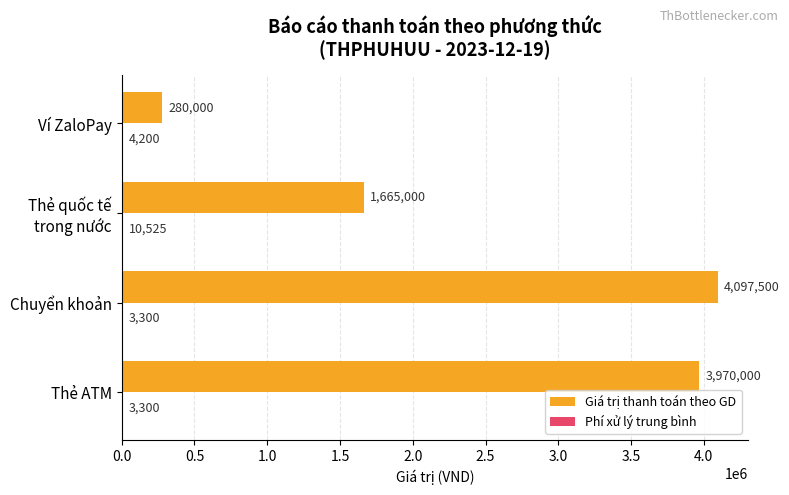

Which series has the largest total across all categories?

Giá trị thanh toán theo GD